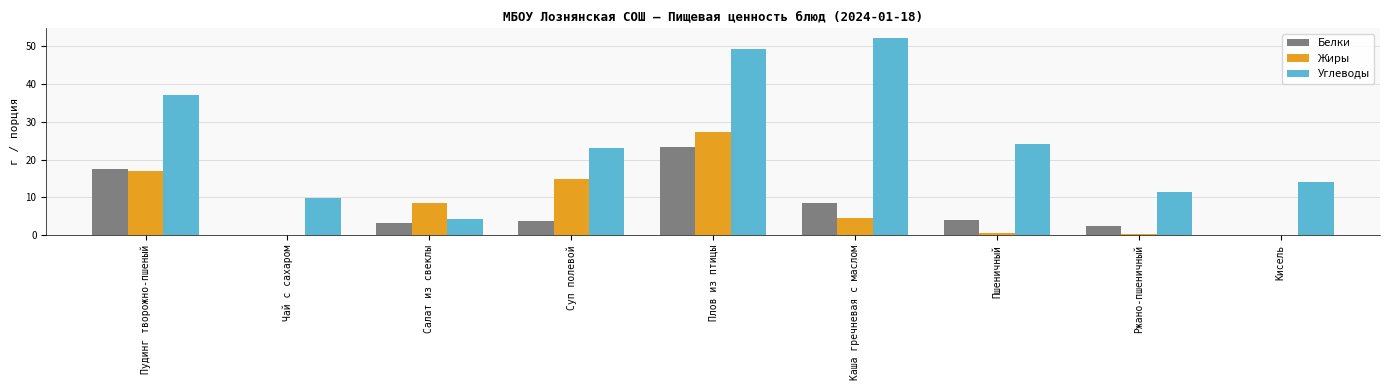

How many data points does each series have?

9